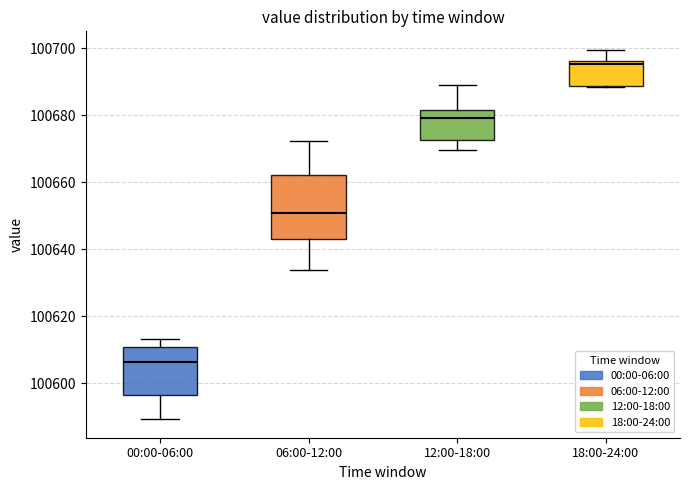

Reading left to right, read every box against the y-axis: the position of its median line, the range the box covers, and the ends of its whiskers. The values are not printed on the chart, so give them approximately, as read against the axis.

00:00-06:00: median 100606, box 100596 to 100610, whiskers 100590 to 100614
06:00-12:00: median 100650, box 100644 to 100662, whiskers 100634 to 100672
12:00-18:00: median 100680, box 100672 to 100682, whiskers 100670 to 100688
18:00-24:00: median 100696 (just below the box's upper edge), box 100688 to 100696, whiskers 100688 to 100700